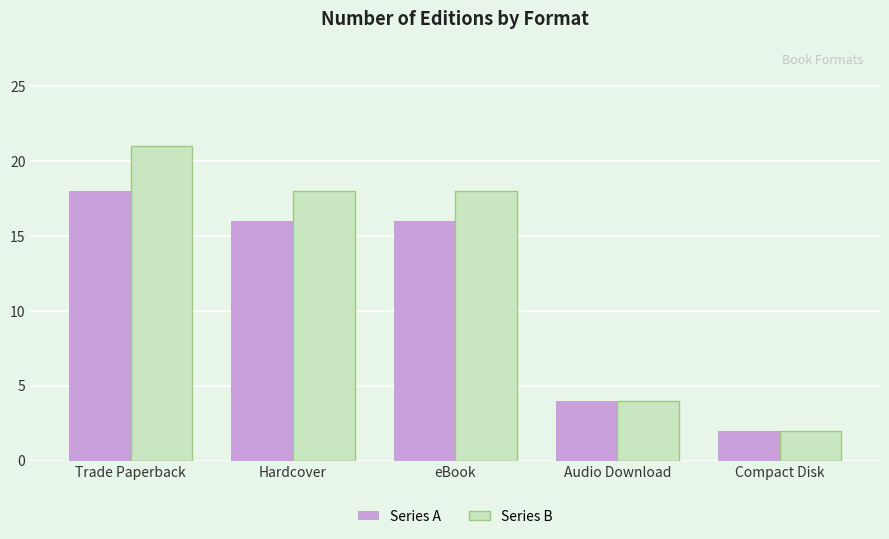

List the series in order of their overall mean, highest first.

Series B, Series A